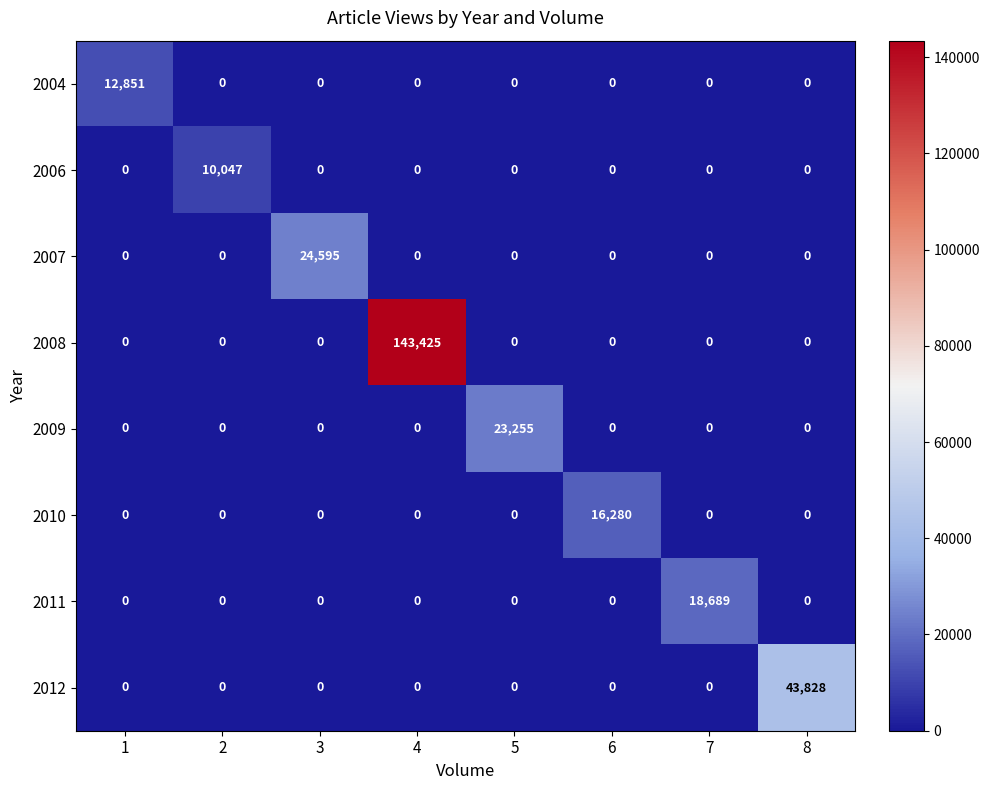

What value does the 2006 series have at 2?

10047